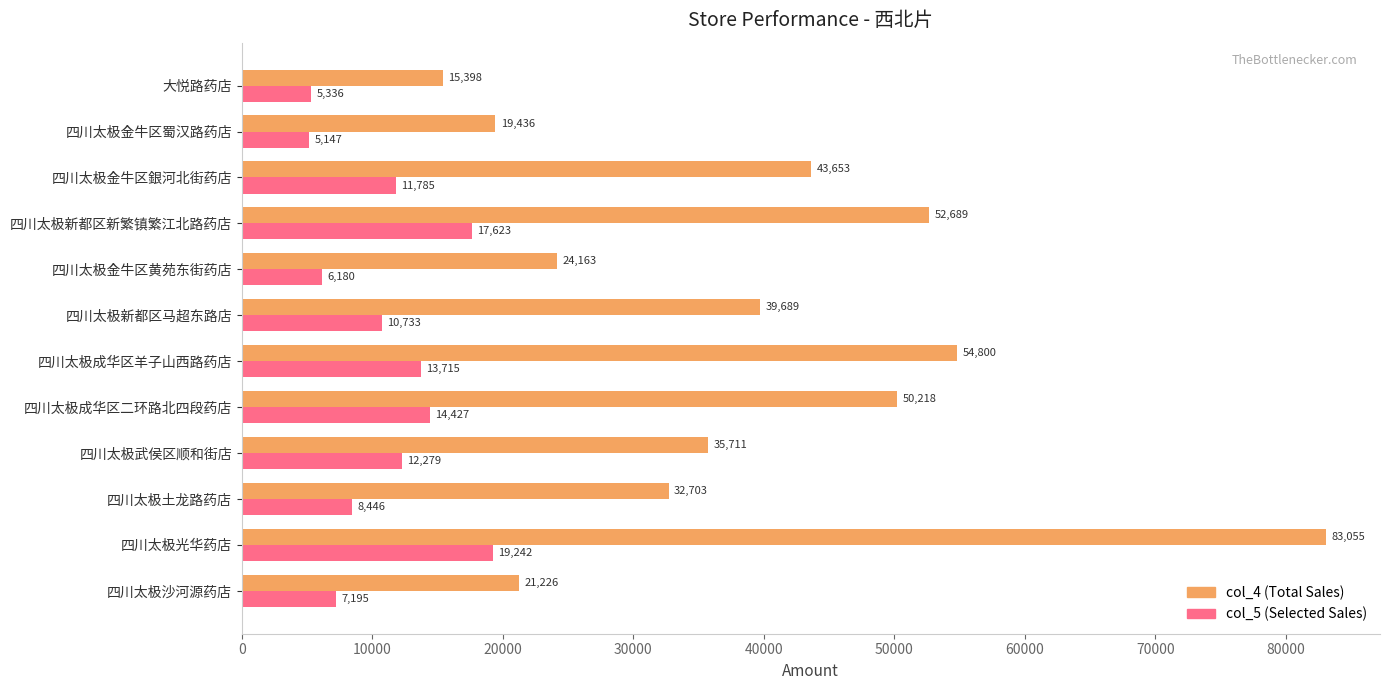

How many values in the col_4 (Total Sales) series are below 39688?

6